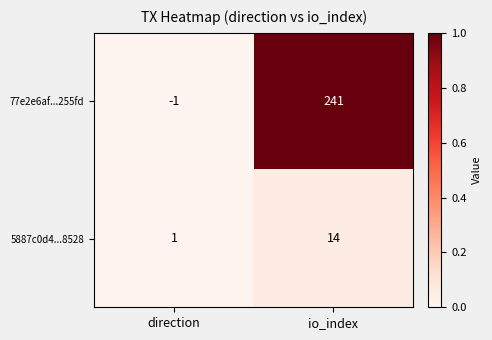

True or false: 5887c0d4...8528 has a value of 2 at direction.

False